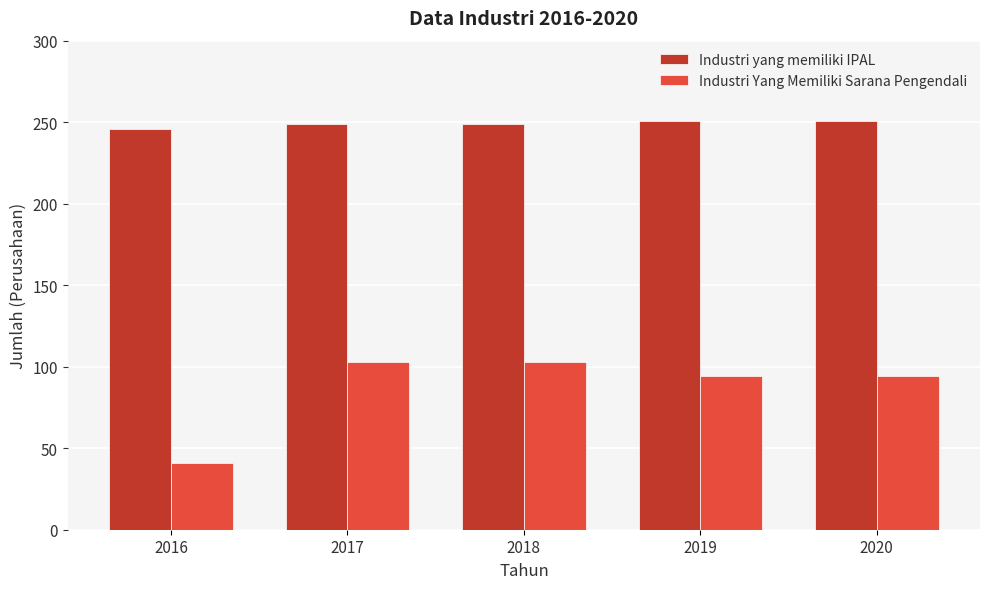

What is the difference between the Industri Yang Memiliki Sarana Pengendali values at 2016 and 2020?

53